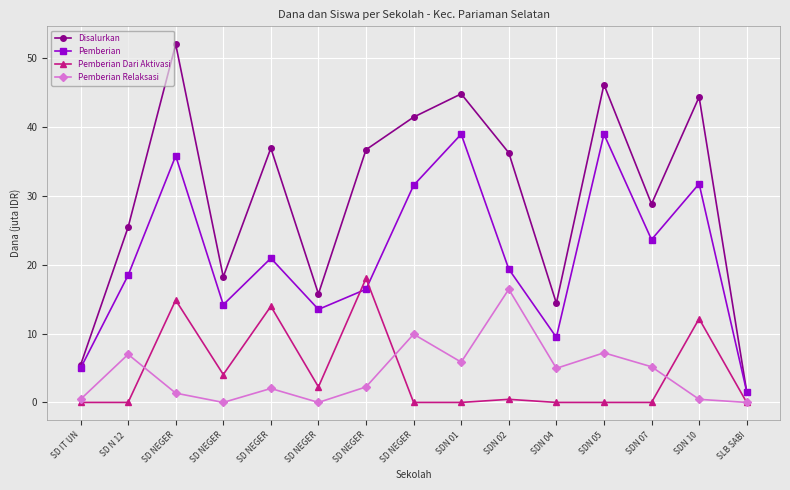

True or false: Disalurkan has more than 1 points higher than both neighbors.

True